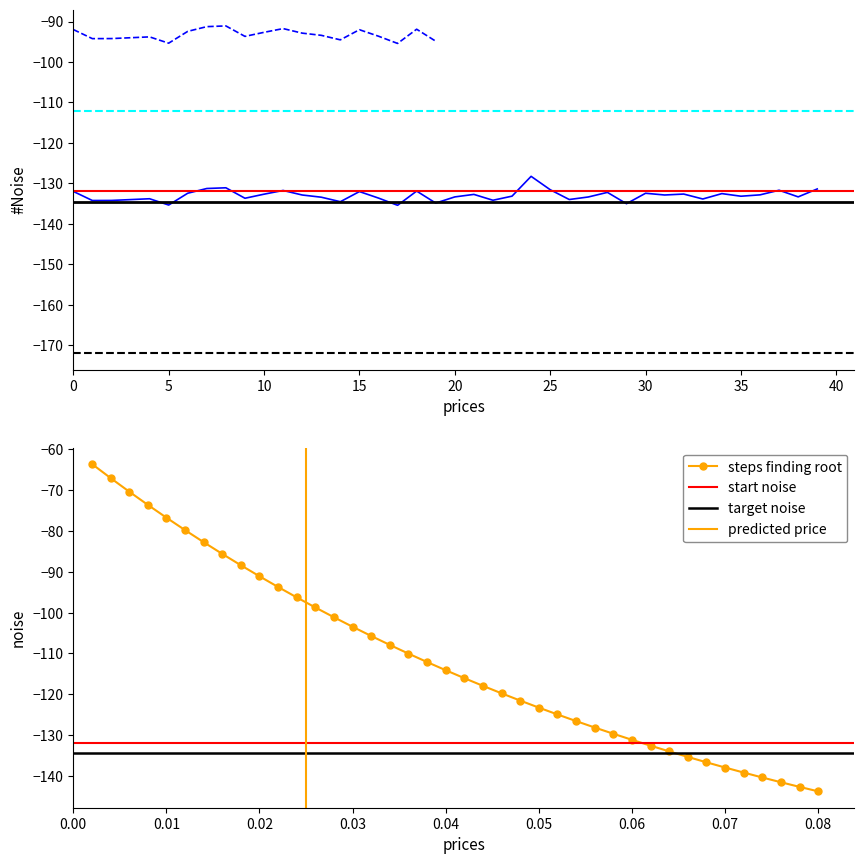

What is the difference between the maximum and minimum values?

7.2